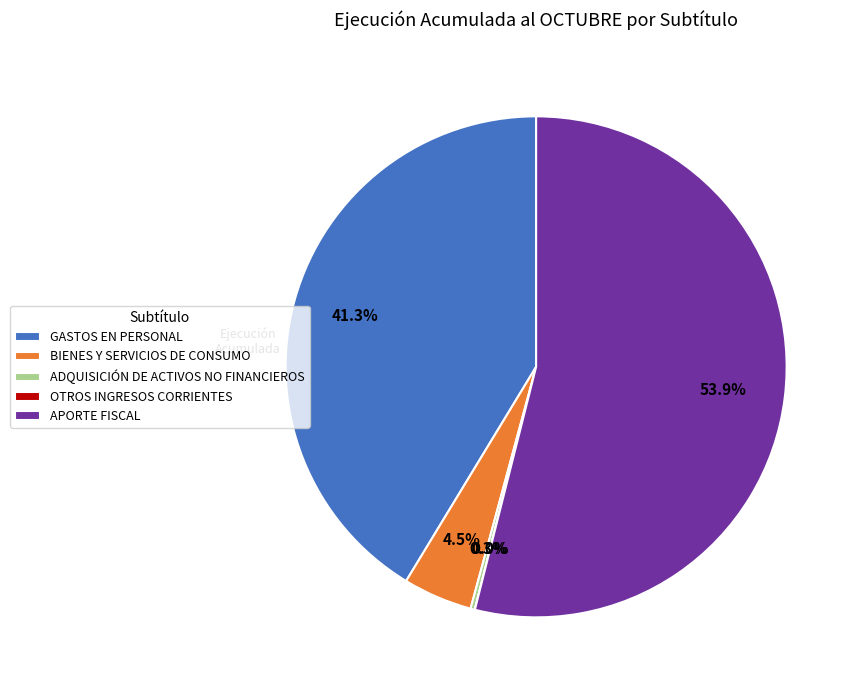

Which category has the biggest portion of the pie?

APORTE FISCAL